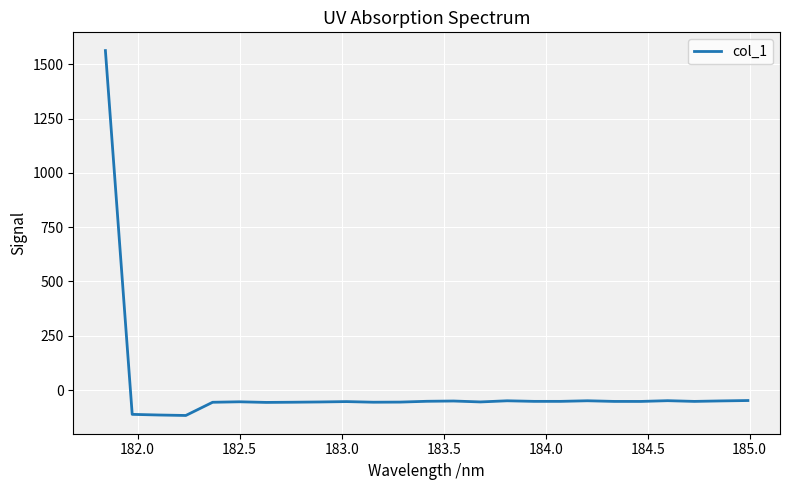

What is the minimum value shown in the chart?

-117.0